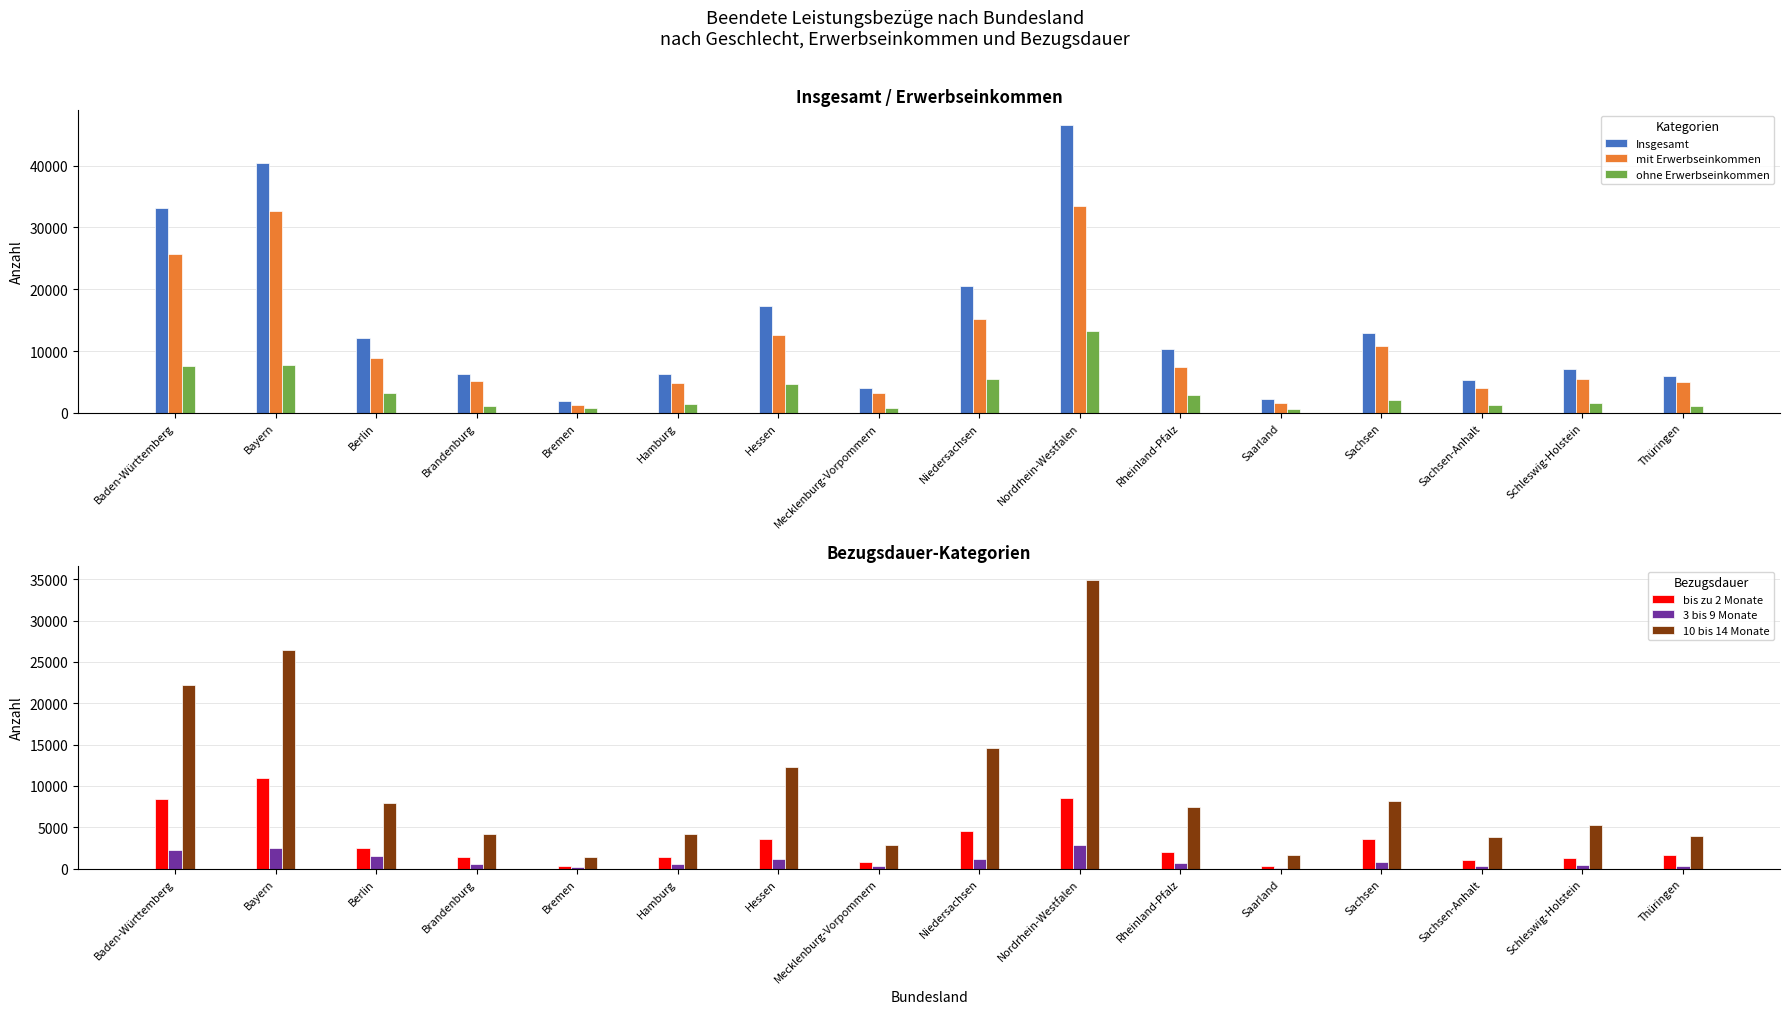

What is the sum of the mit Erwerbseinkommen values at Schleswig-Holstein and Nordrhein-Westfalen?

38915